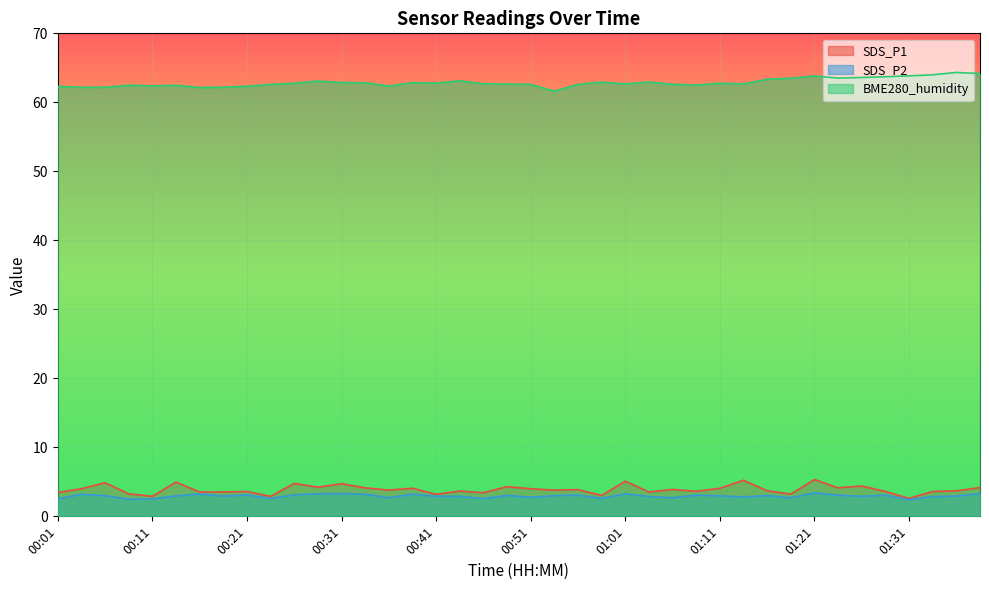

What is the maximum value for SDS_P2?

3.4